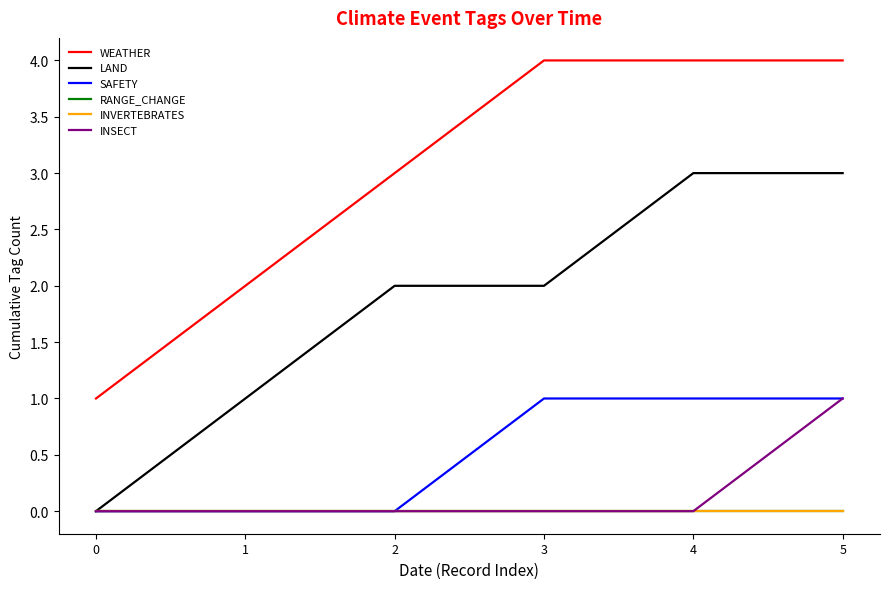

At which category is the sum across all series the highest?

5